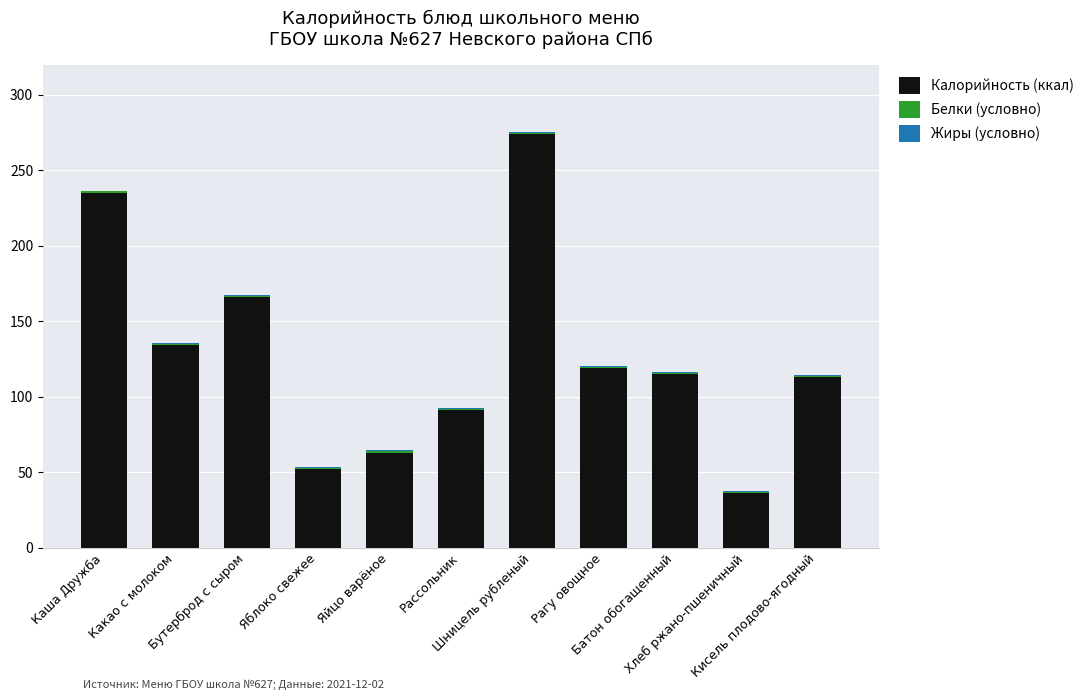

What is the sum of all Калорийность (ккал) values?

1398.0